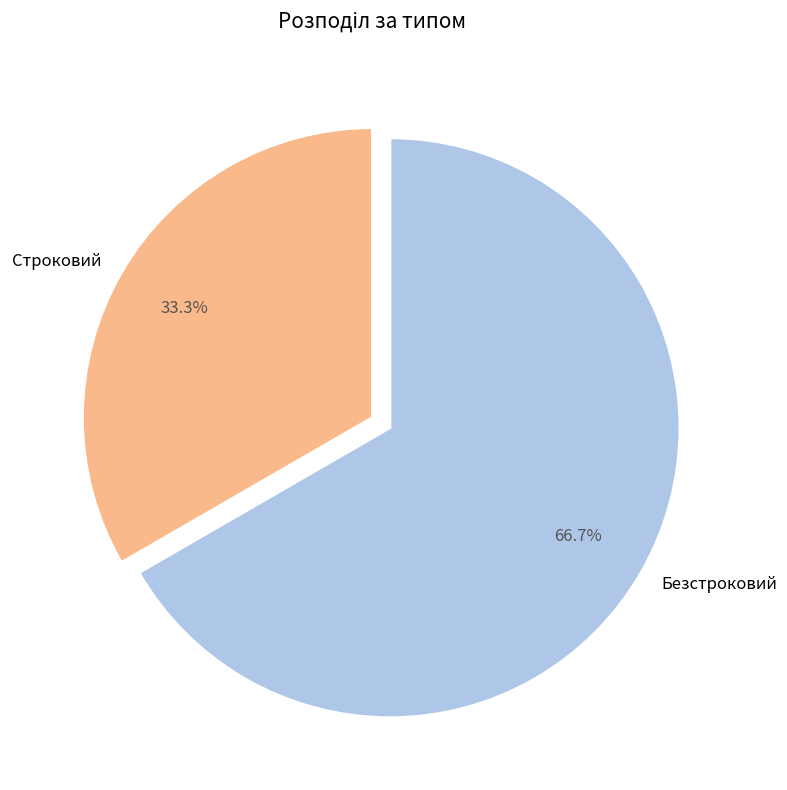

To the nearest percent, what is the difference between the Строковий and Безстроковий slice percentages?

33%